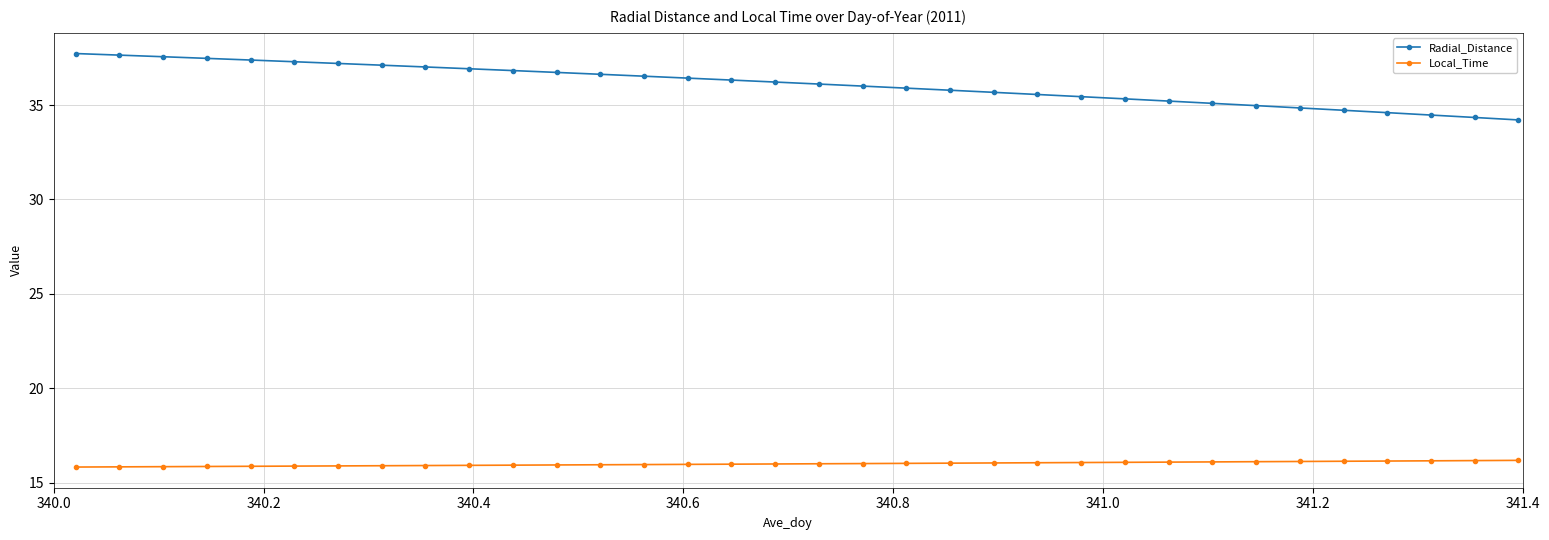

Which series has the largest range (max minus min)?

Radial_Distance